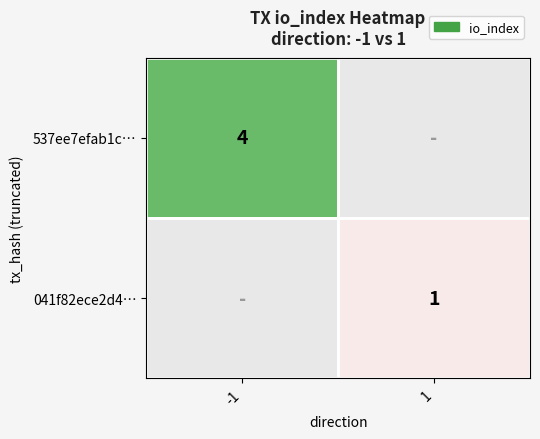

What is the greatest value displayed?

4.0